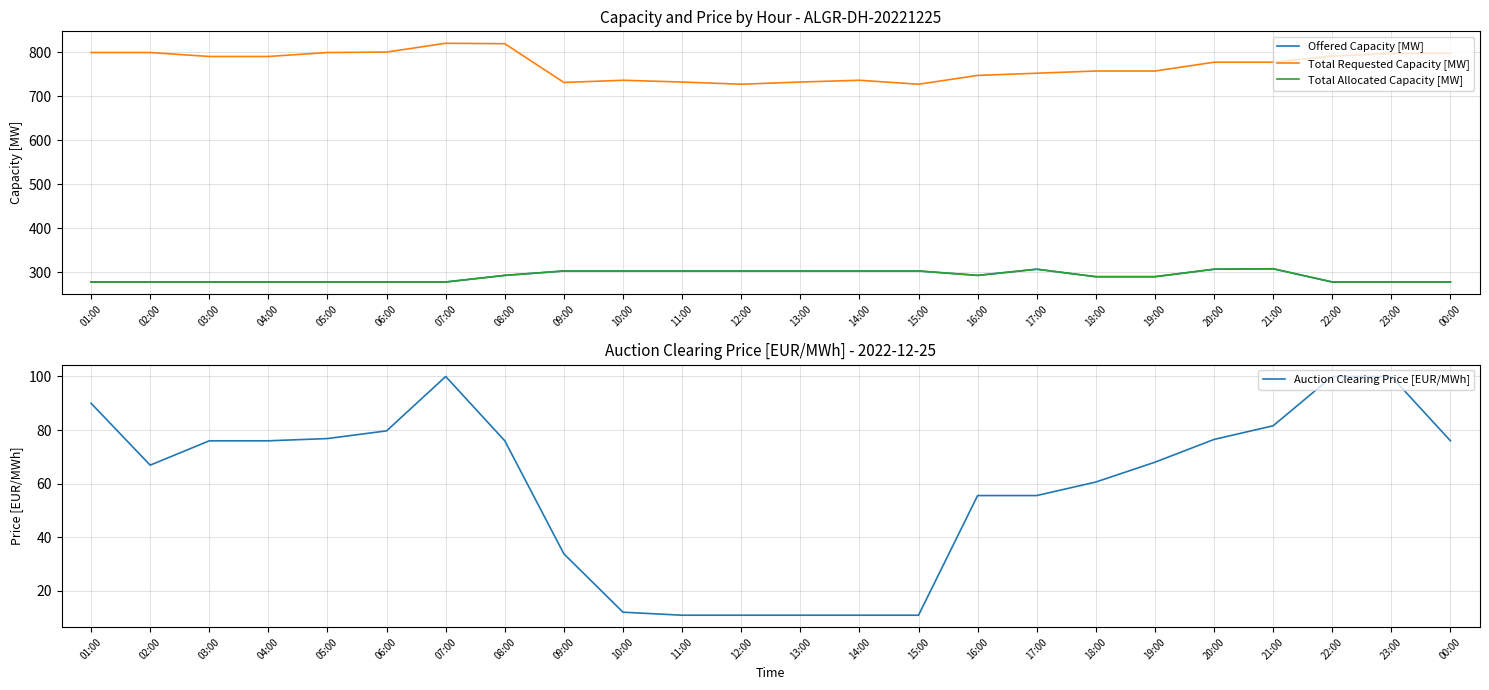

What is the sum of all Auction Clearing Price [EUR/MWh] values?

1415.4